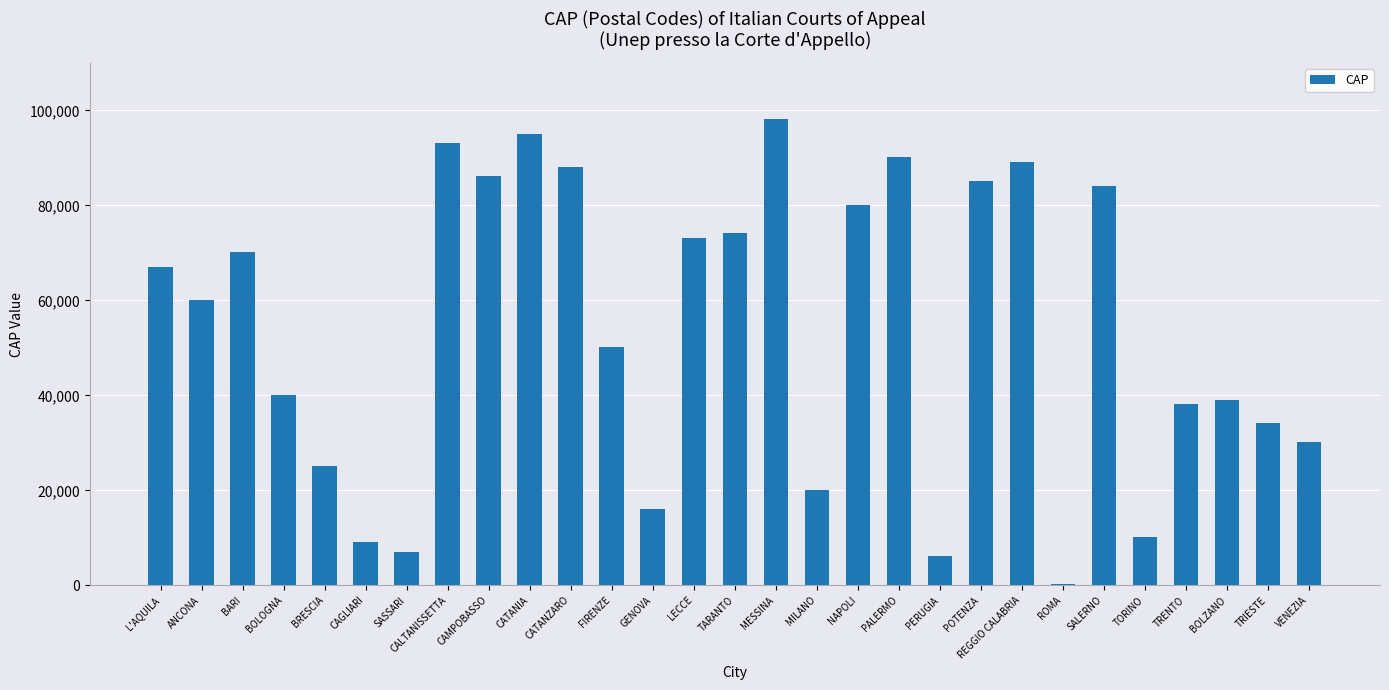

True or false: the data shows 74123 at TARANTO.

True